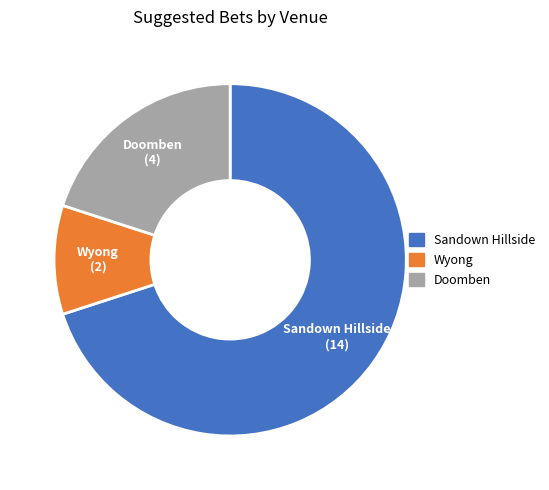

What is the largest slice in the pie chart?

Sandown Hillside